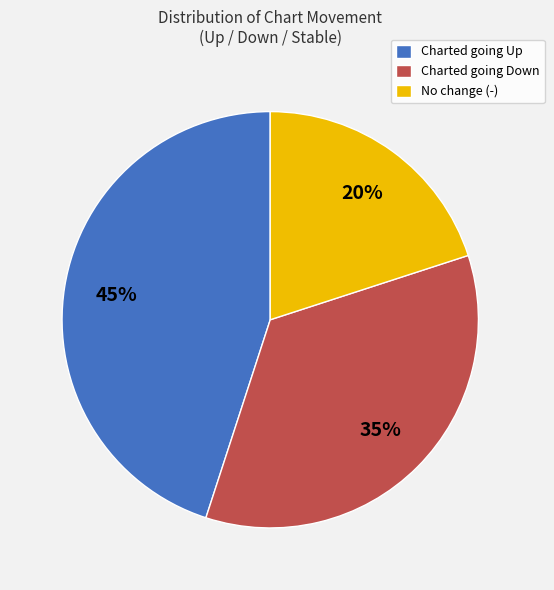

The Charted going Up slice represents 45% of the pie. True or false?

True